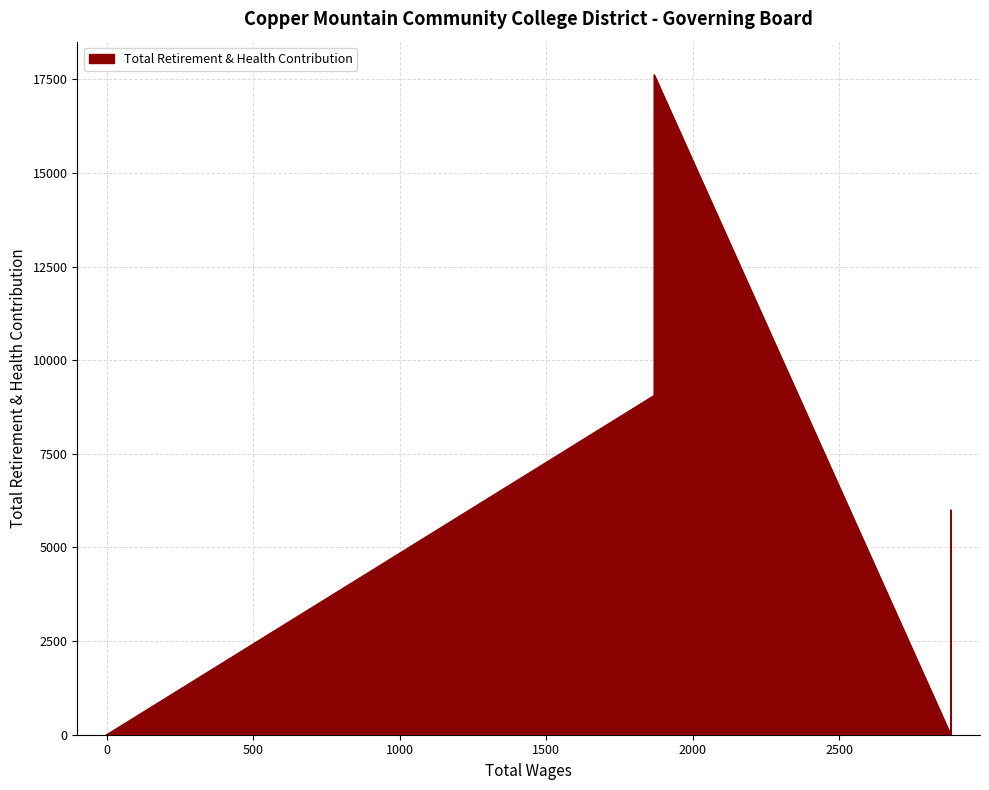

What is the change in value from 1868 (Board) to 1868 (Board)?

-8565